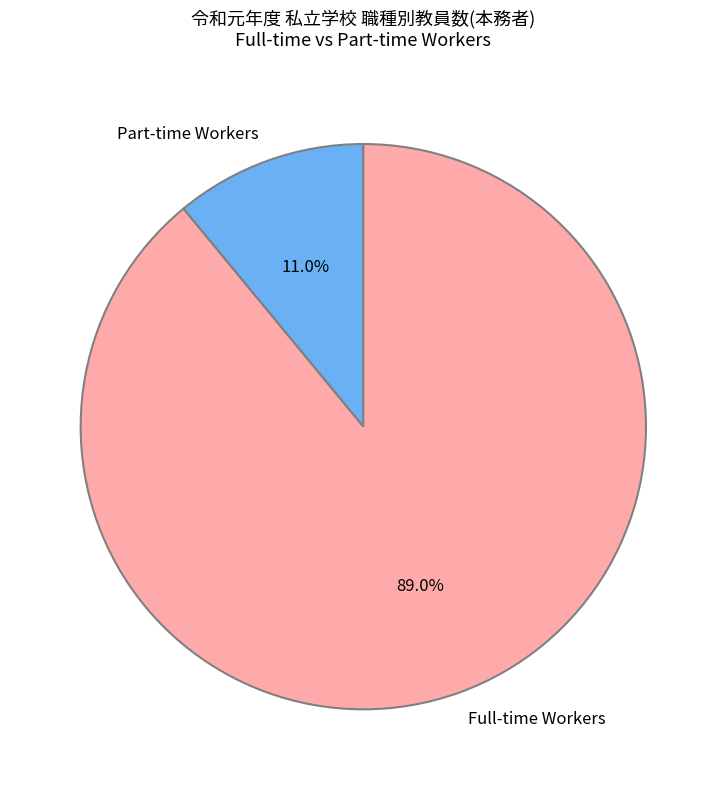

Is there any slice that represents more than half of the pie?

Yes